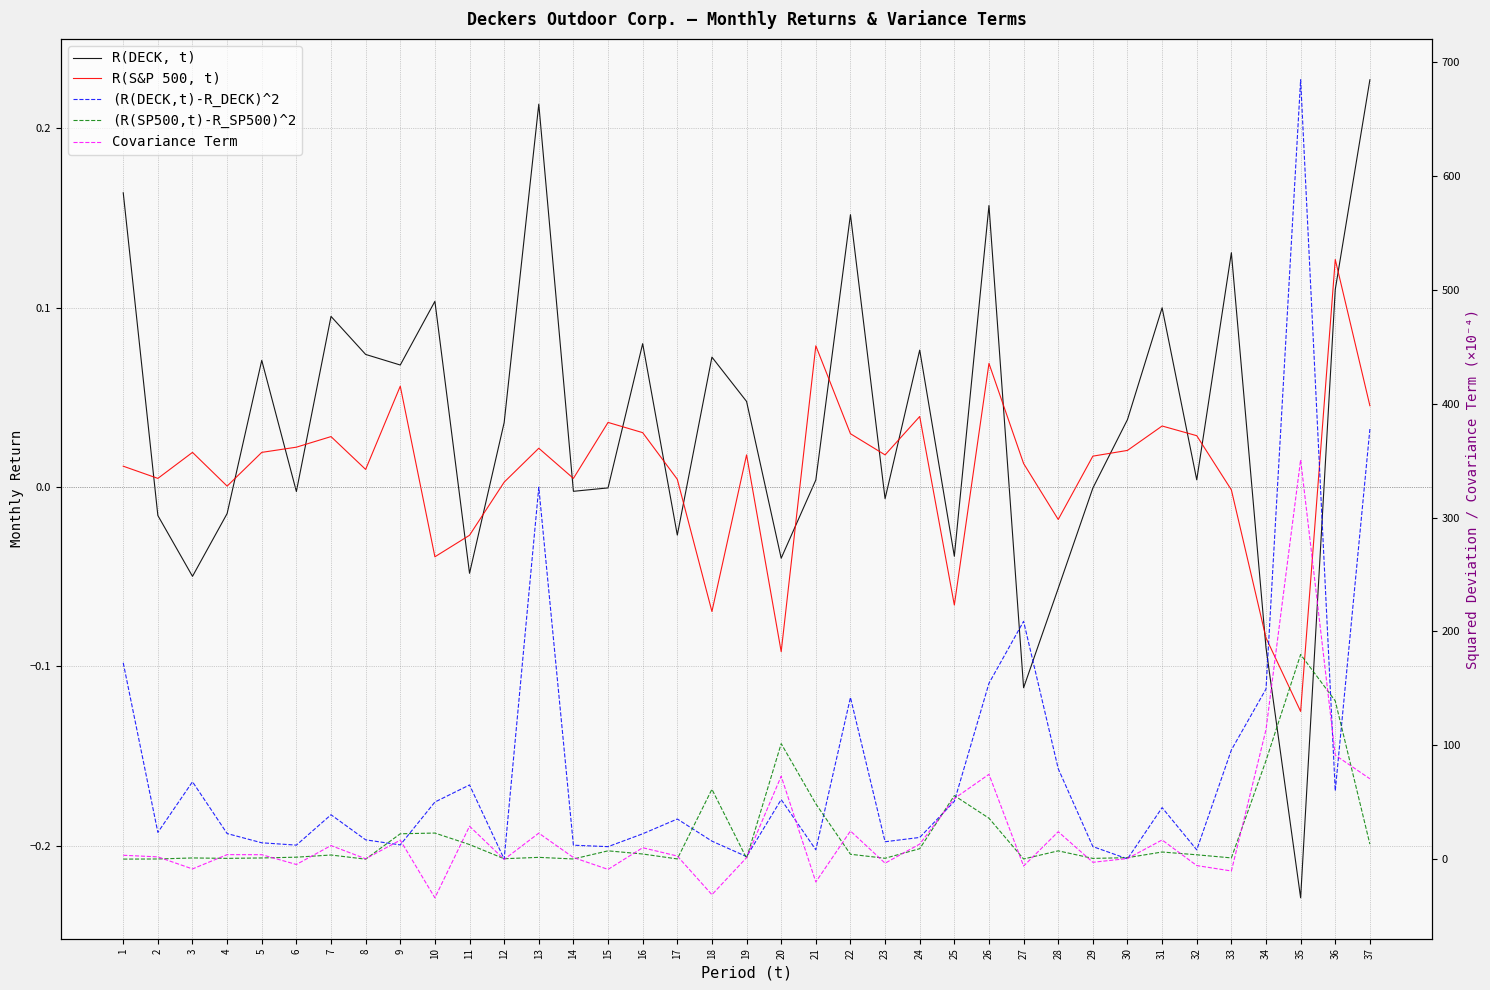

Rank the series at 24 from highest to lowest value.

(R(DECK,t)-R_DECK)^2, Covariance Term, (R(SP500,t)-R_SP500)^2, R(DECK, t), R(S&P 500, t)